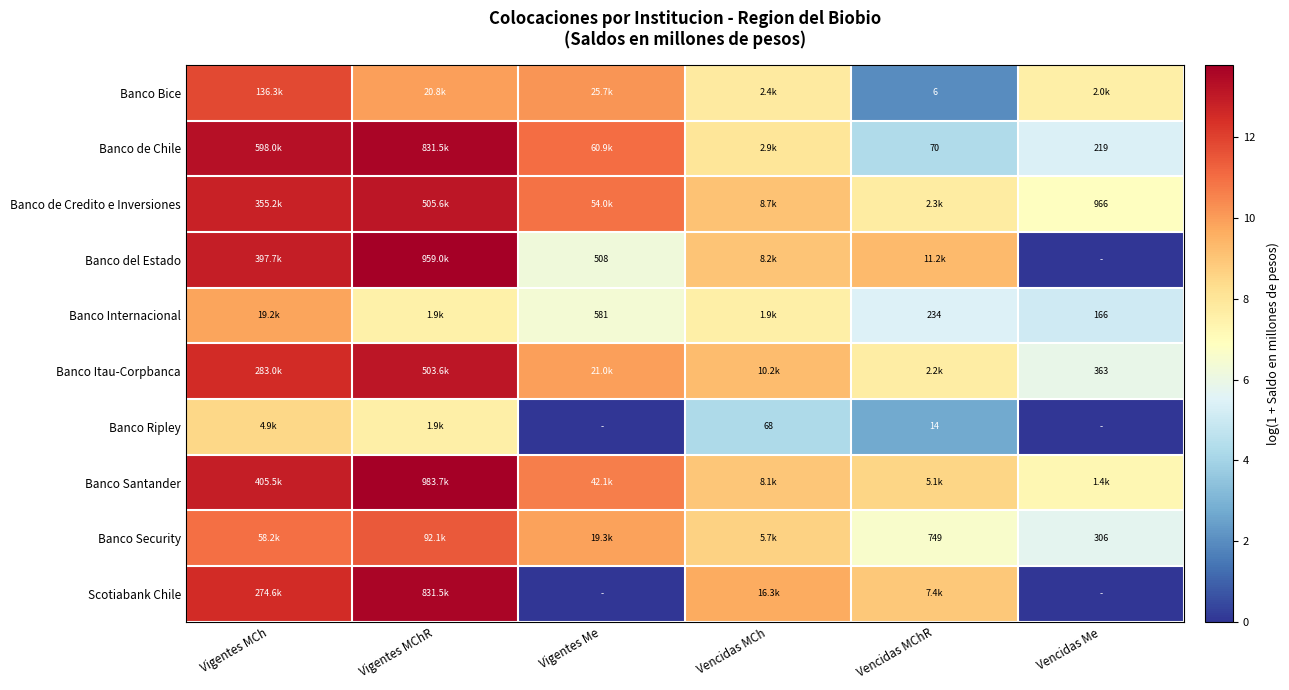

Rank the series by their maximum value, from lowest to highest.

Banco Ripley, Banco Internacional, Banco Security, Banco Bice, Banco Itau-Corpbanca, Banco de Credito e Inversiones, Banco de Chile, Scotiabank Chile, Banco del Estado, Banco Santander